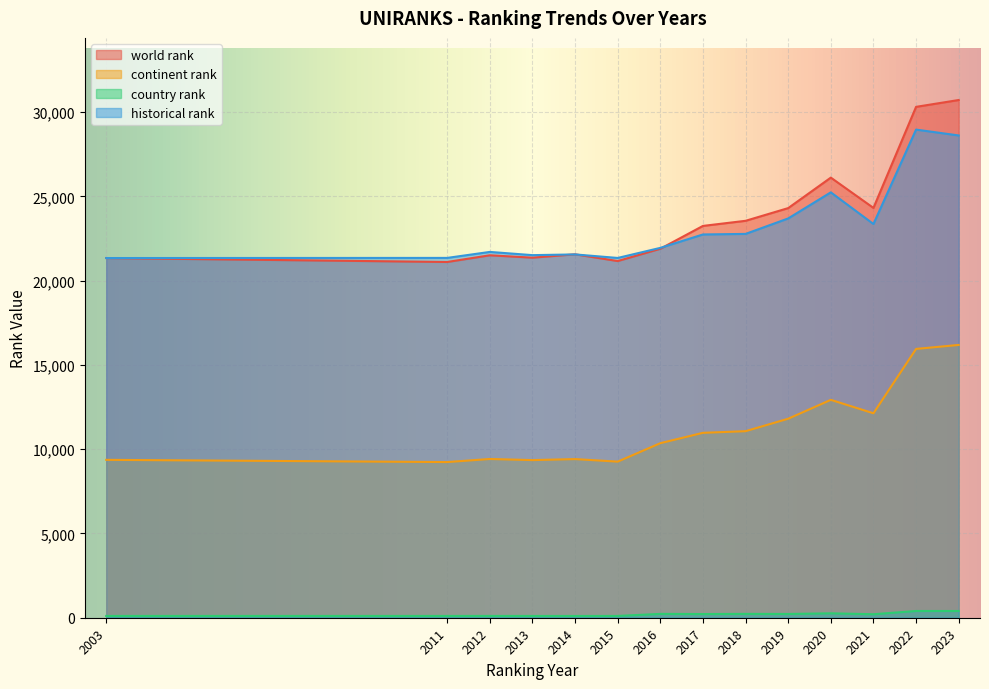

Between 2011 and 2021, which series saw the biggest shift?

world rank